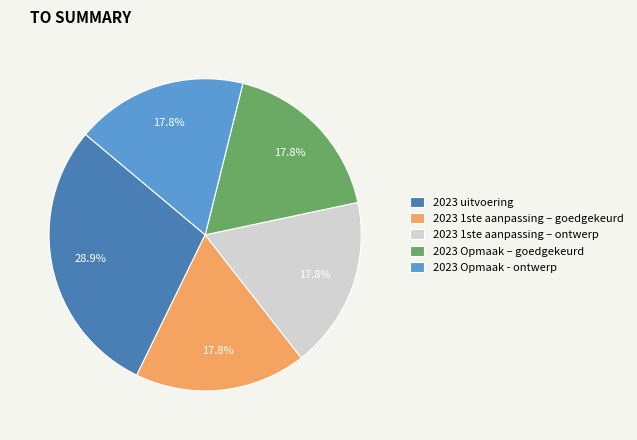

What is the ratio of the value at 2023 Opmaak - ontwerp to the value at 2023 1ste aanpassing – ontwerp?

1.0